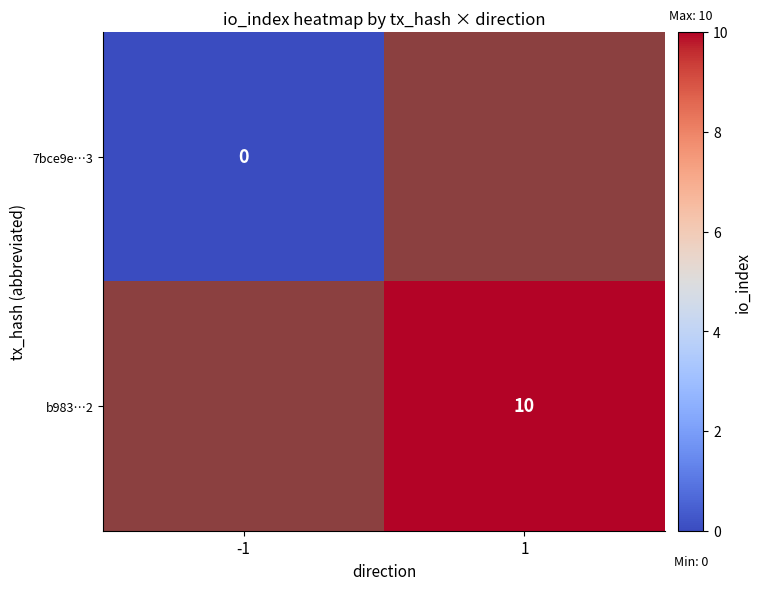

The b983…2 series shows 18 at 1. True or false?

False